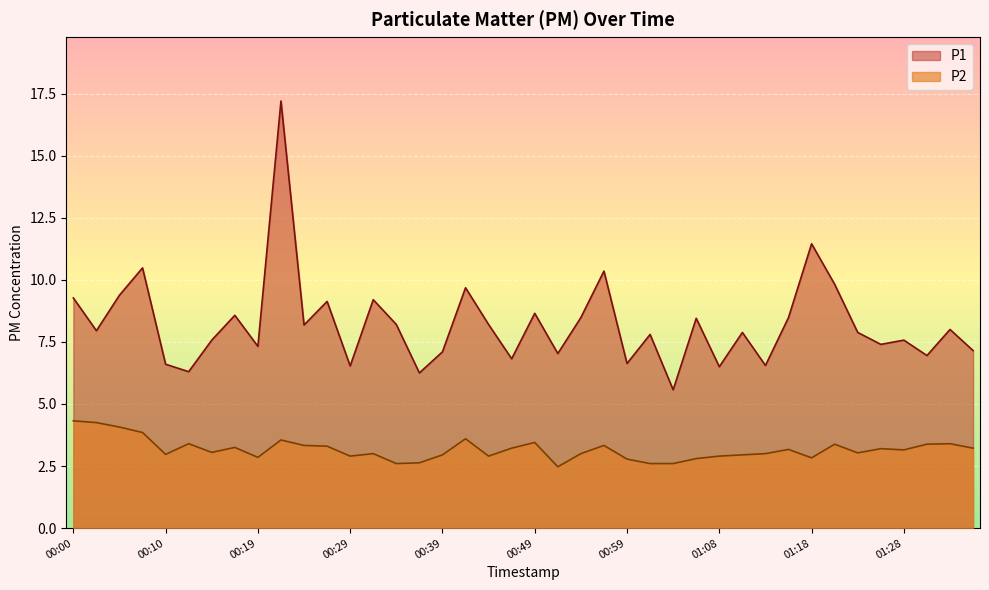

How many interior local peaks does the P2 series have?

11